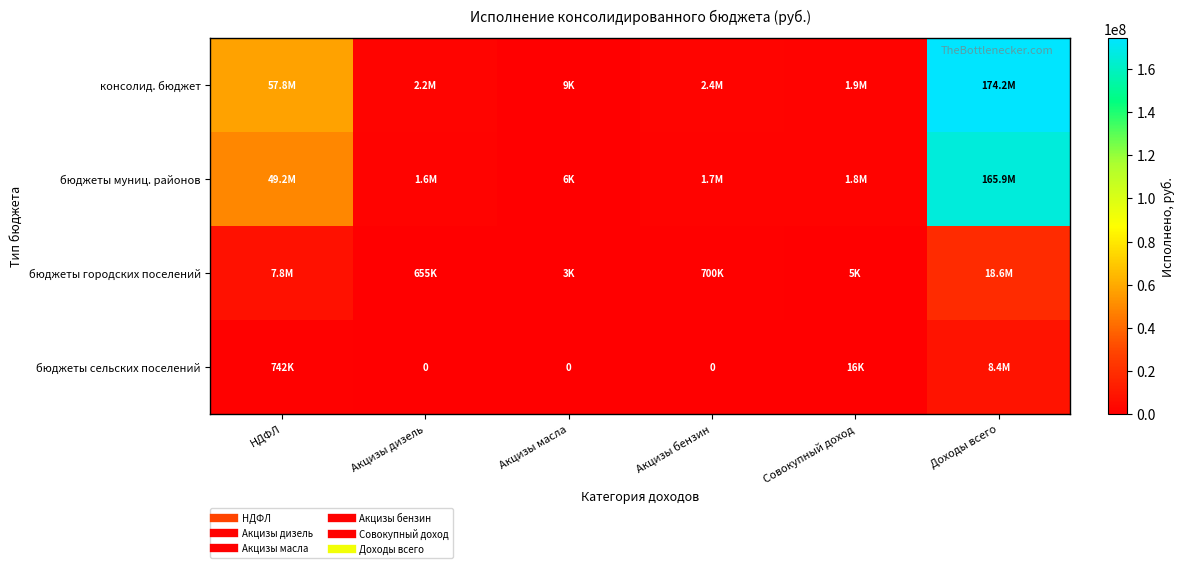

Which category has the lowest value in the бюджеты городских поселений series?

Акцизы масла